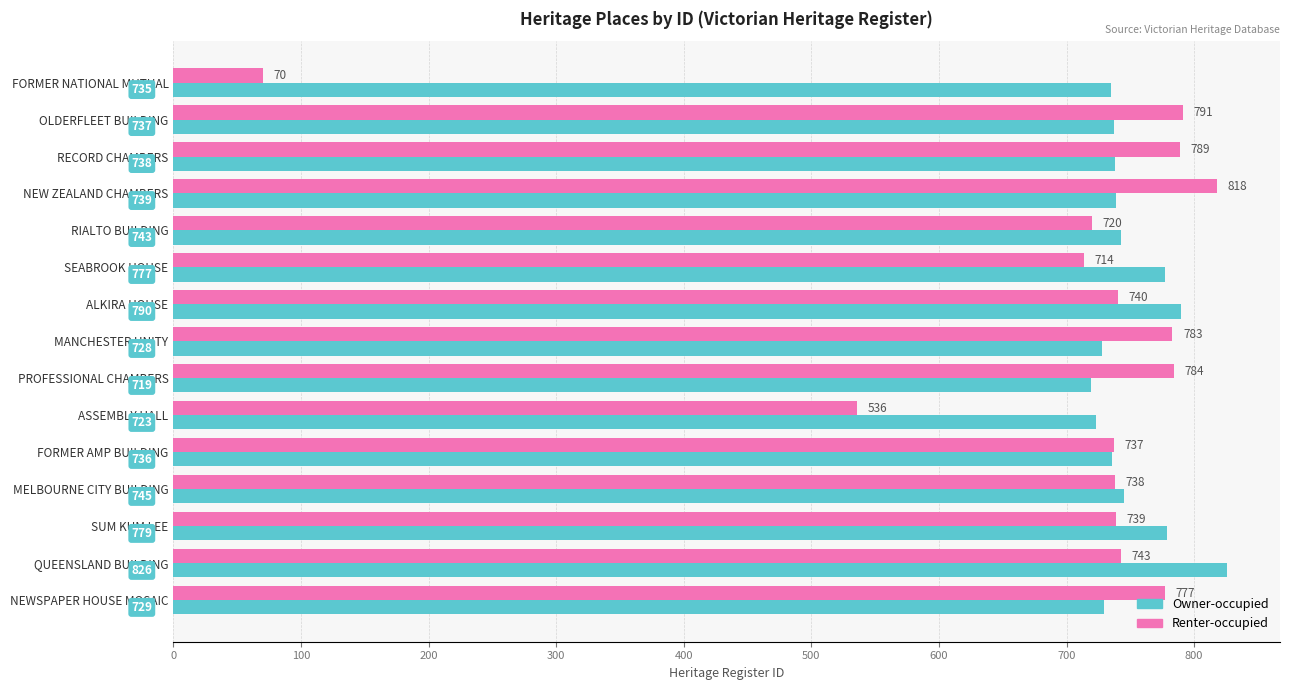

How many series are shown in this chart?

2